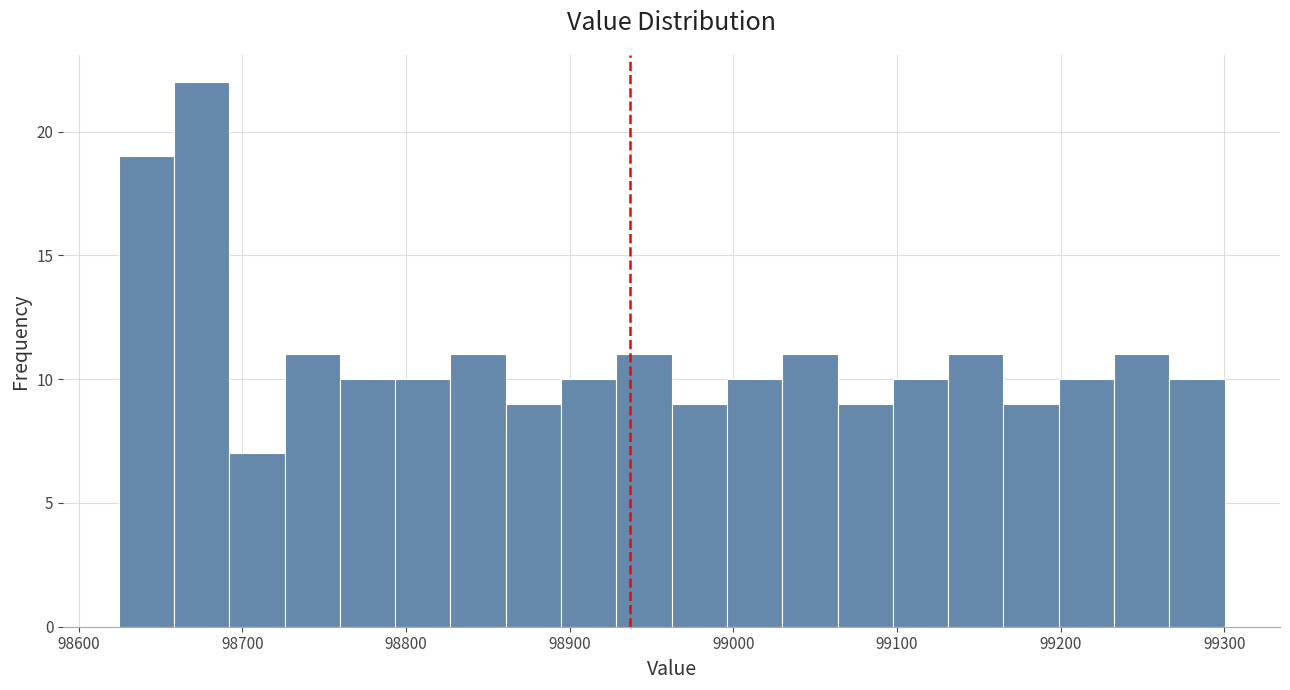

Around what value on the x-axis is the tallest bar? Give the approximate position of its centre, as read against the axis.

98680